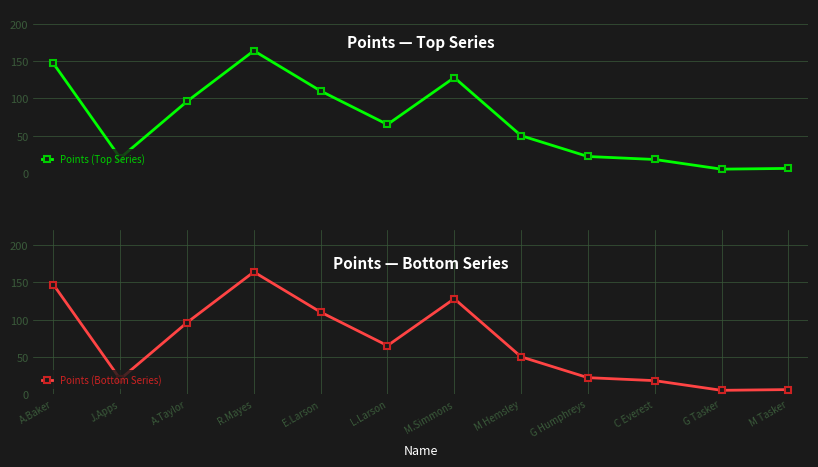

Which has a higher value, E.Larson or G Humphreys?

E.Larson